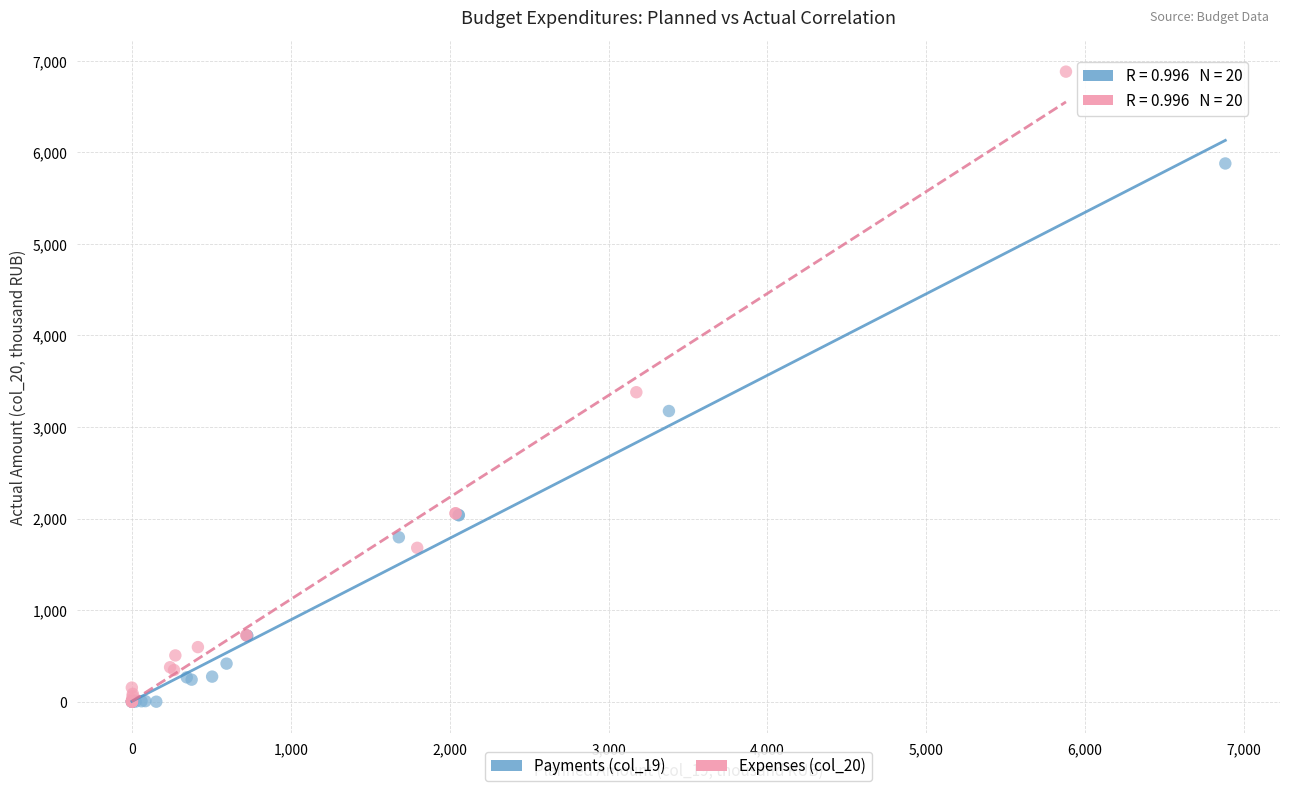

What are all the series names shown in the legend?

Payments (col_19), Expenses (col_20)